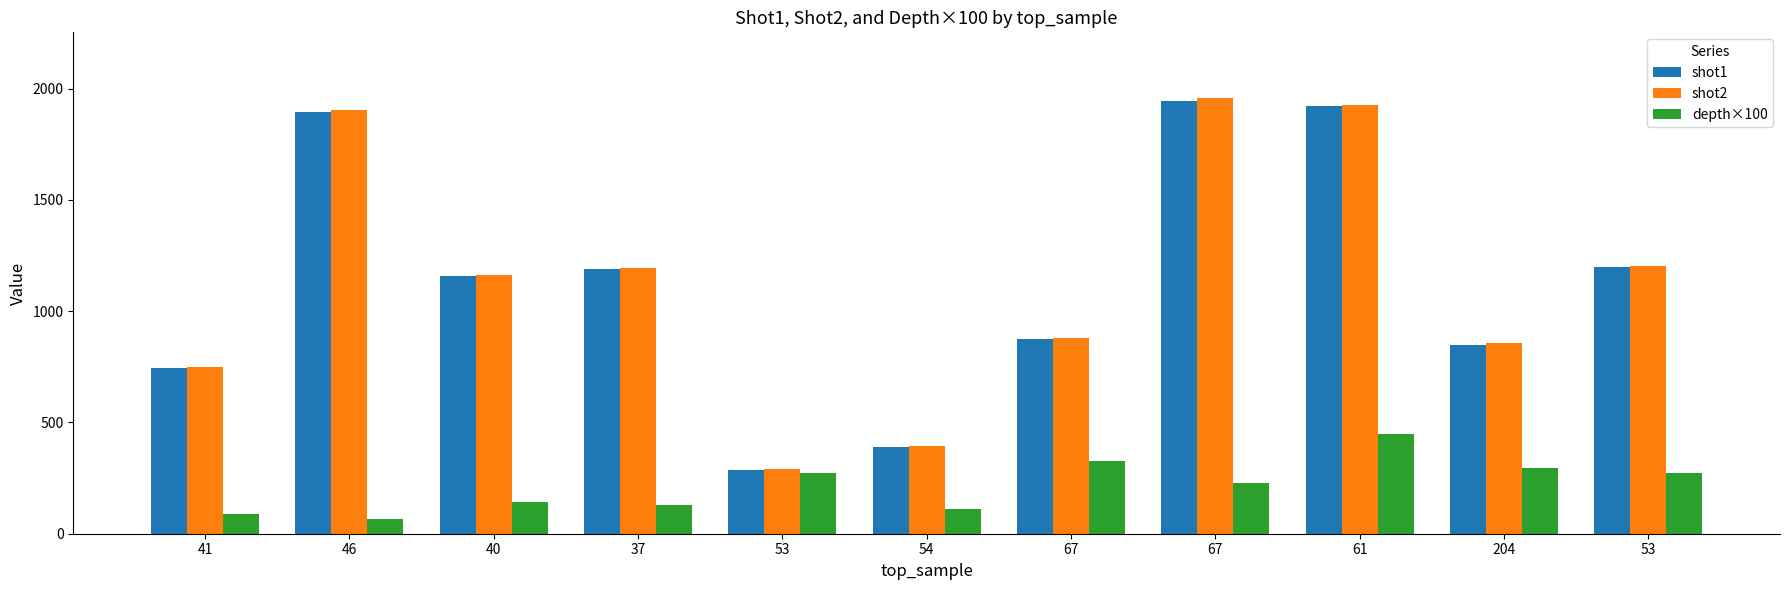

At how many categories does at least one series exceed 788?

8